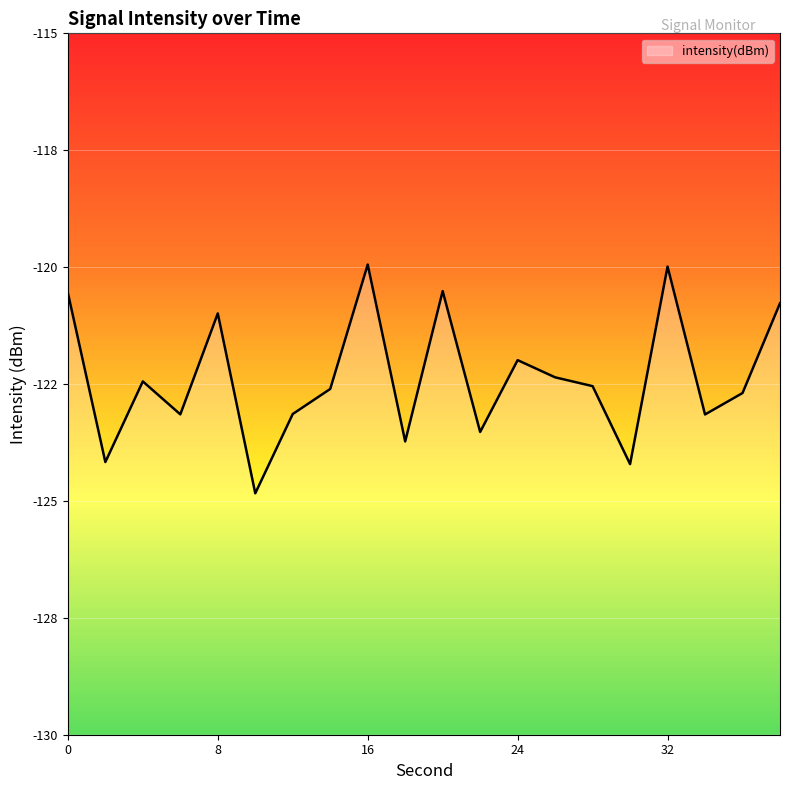

How many data points does each series have?

20